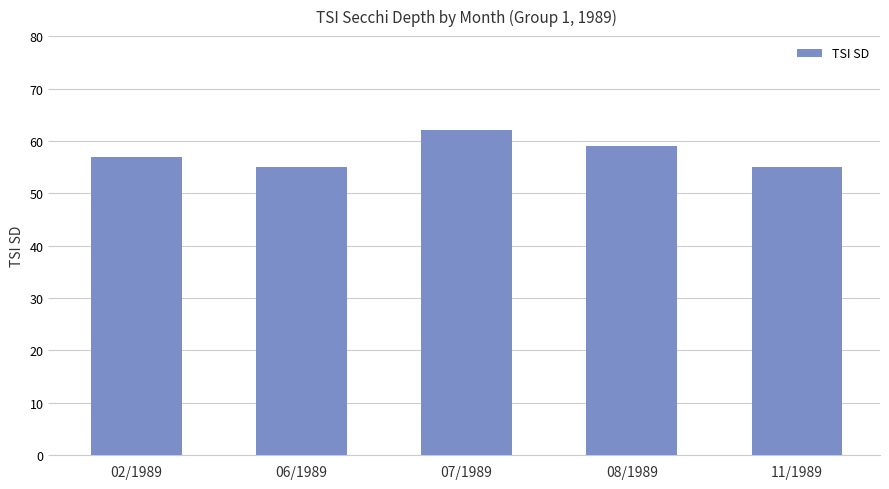

Approximately how many times larger is the value at 06/1989 compared to 11/1989?

1.0